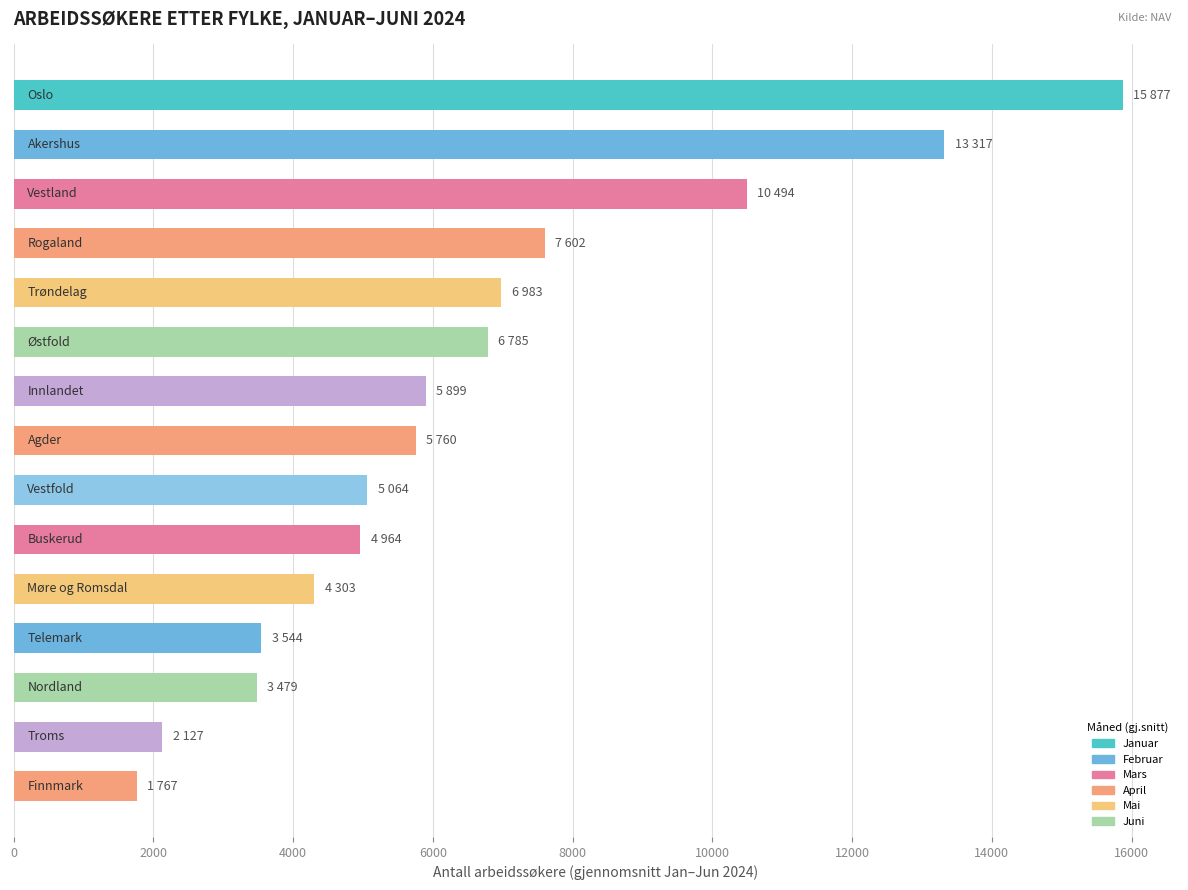

What is the maximum value shown in the chart?

15876.7